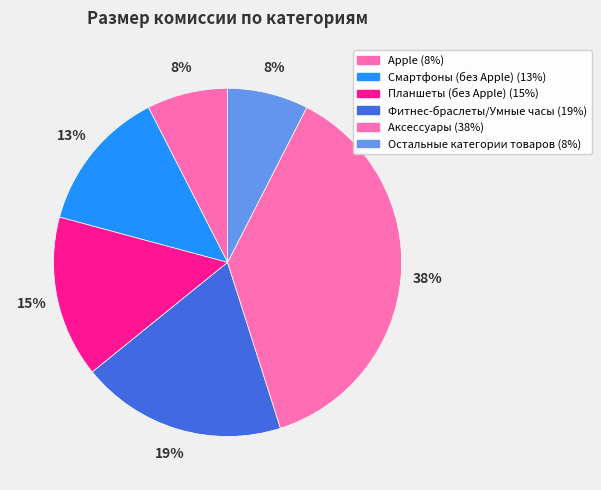

Is the sum of Аксессуары and Apple greater than half?

No